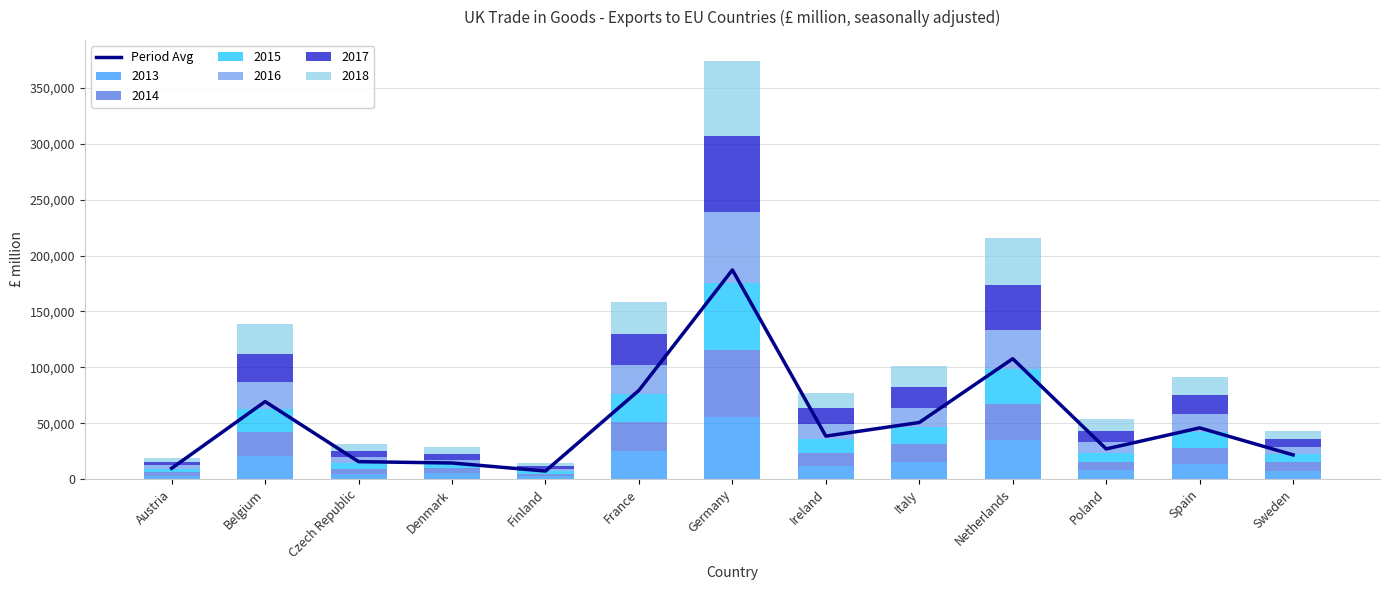

What is the average value?

51808.2